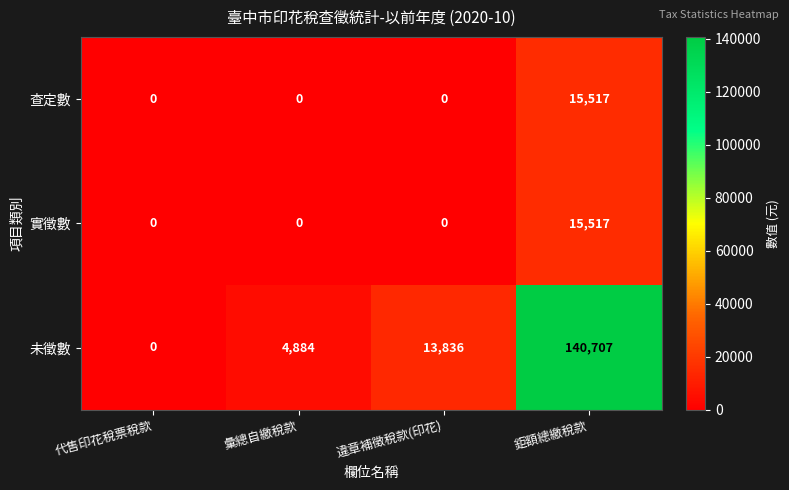

What is the difference between the second highest and minimum values in the 未徵數 series?

13836